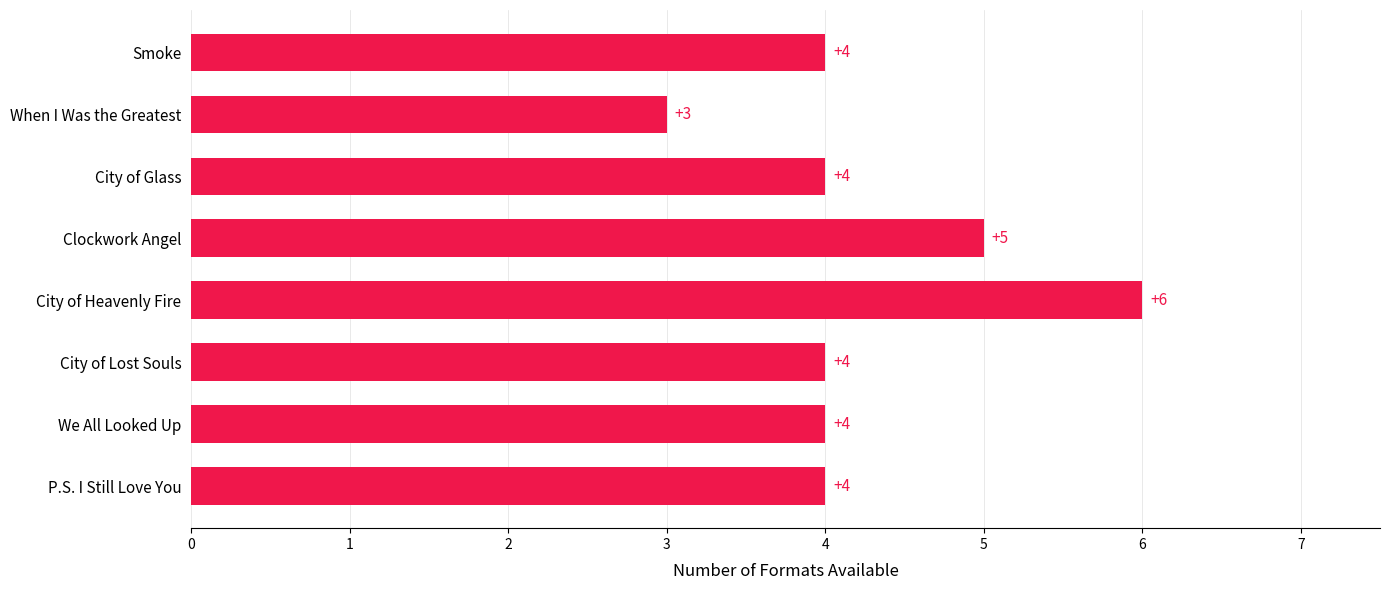

The value at City of Heavenly Fire is 6. True or false?

True